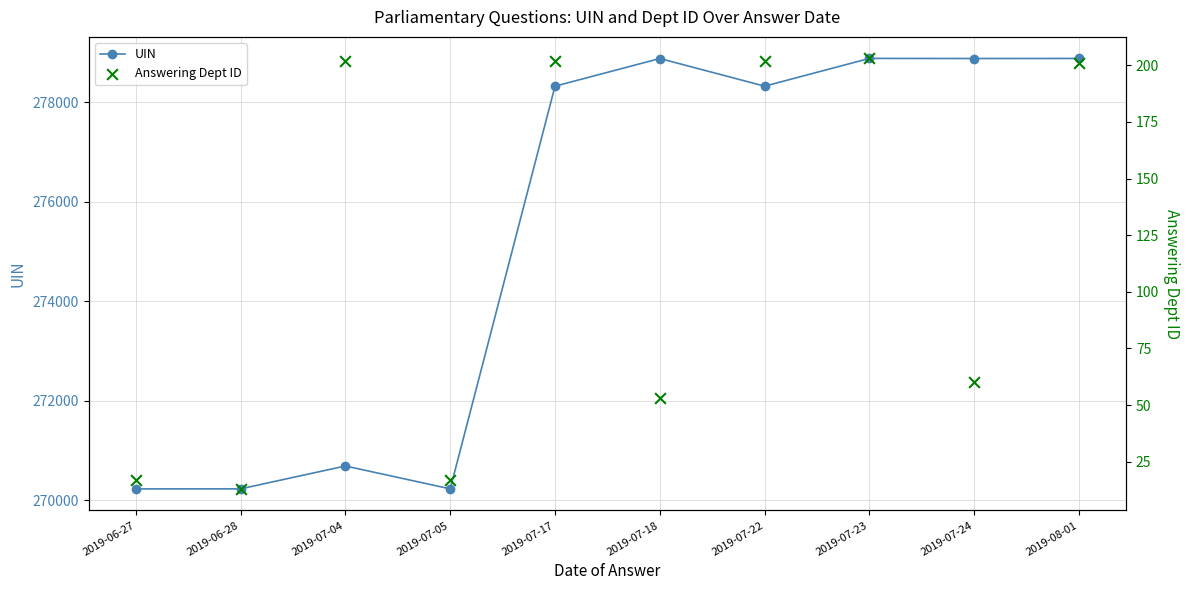

What is the total value across all series at 2019-07-22?

278528